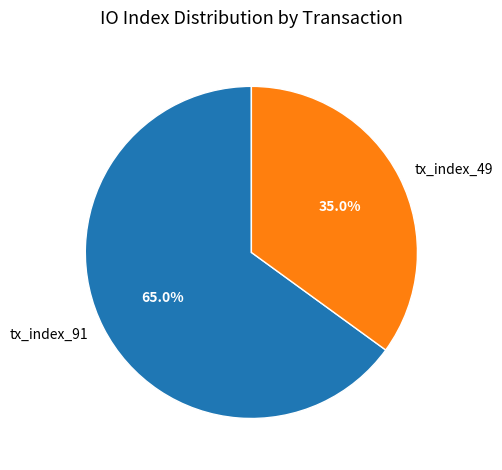

Approximately how many times larger is the value at tx_index_91 compared to tx_index_49?

1.9